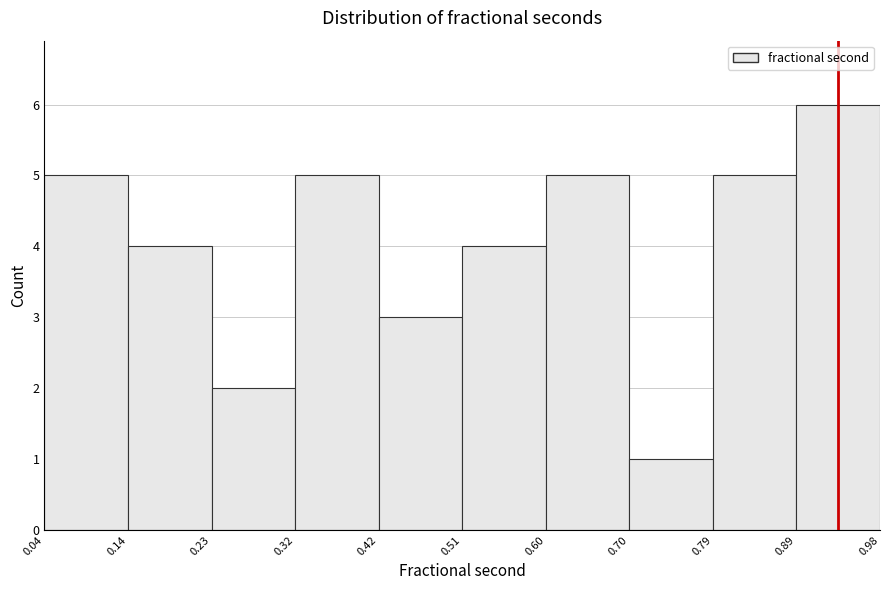

What is the height of the bar covering 0.51 to 0.60 on the x-axis? The values are not printed on the chart, so give them approximately, as read against the axis.

4